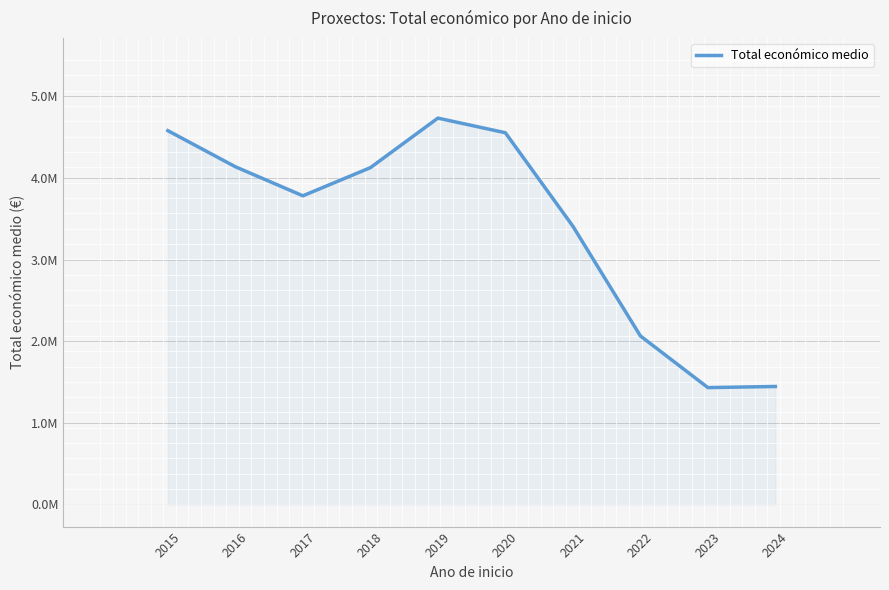

Is this an area chart (filled region under the line)?

Yes